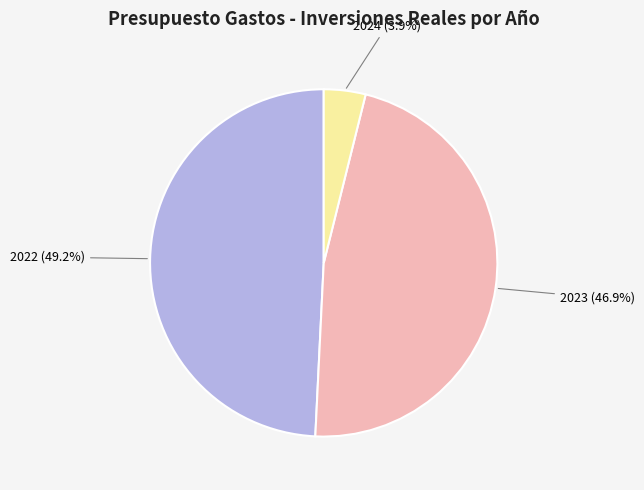

How many segments does this pie chart have?

3